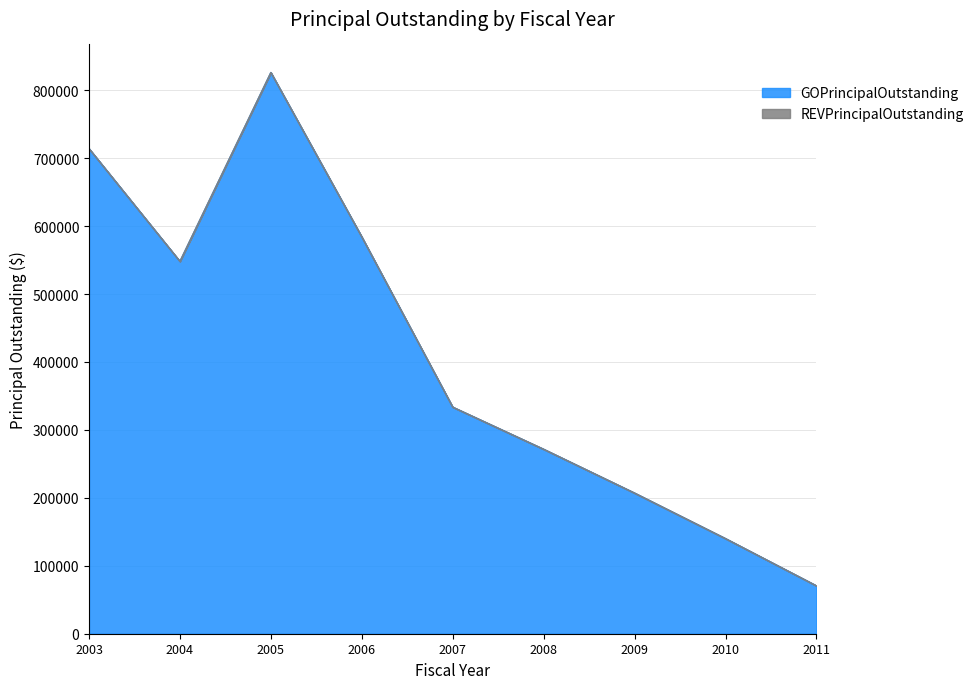

What is the change in value from 2006 to 2008?

-312500